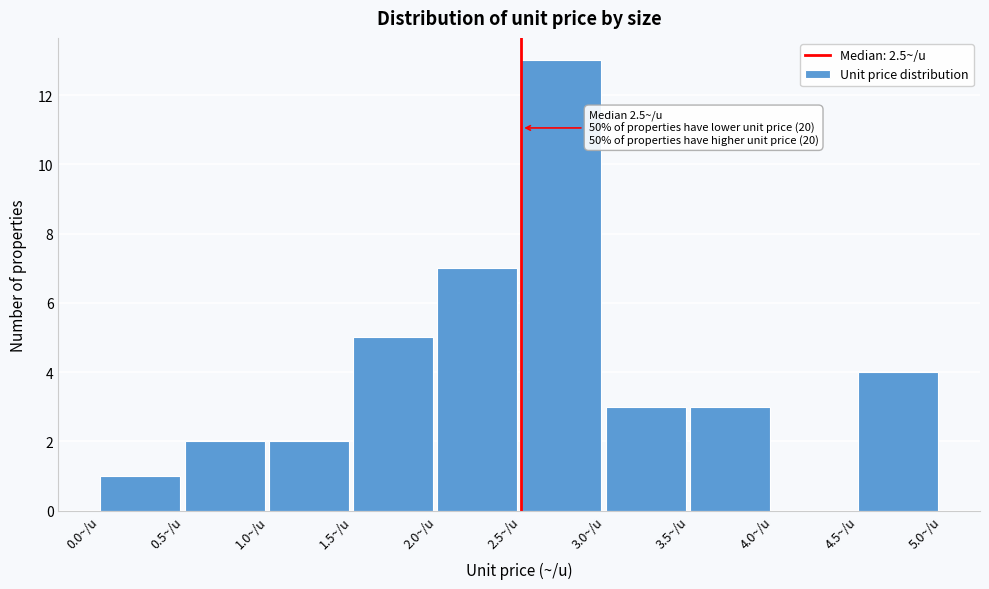

Over which range of the x-axis is the bar tallest?

2.5 to 3.0